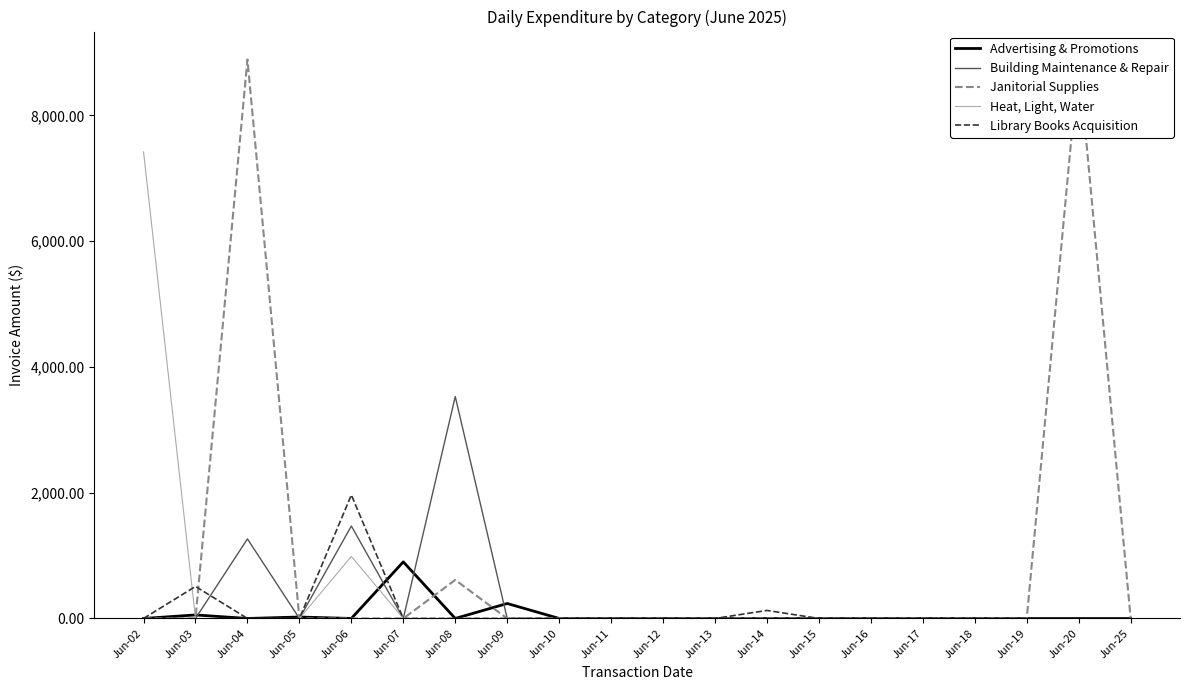

What is the difference between the second highest and second lowest values in the Library Books Acquisition series?

508.9